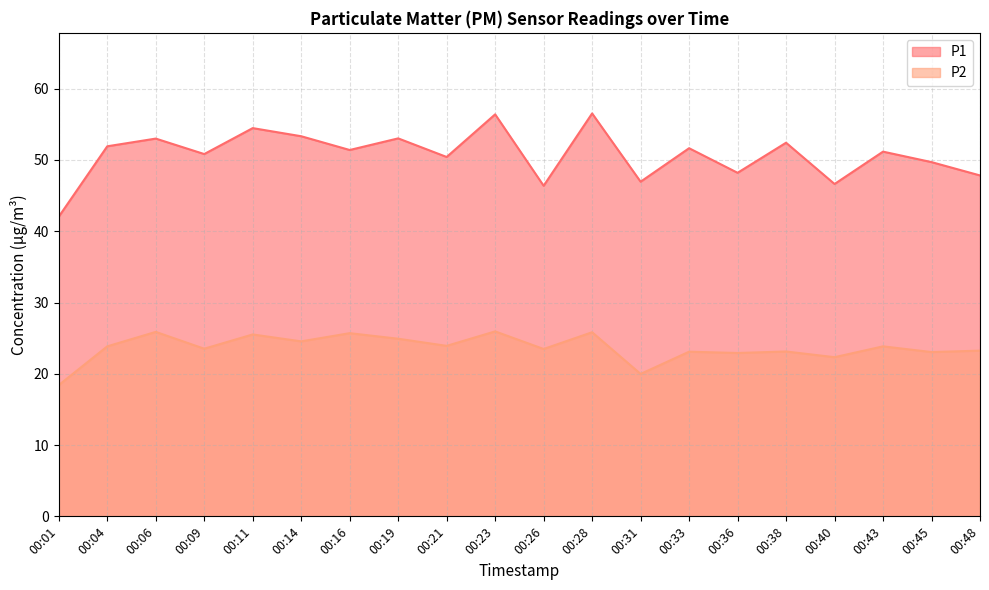

Which category has the lowest value in the P1 series?

00:01